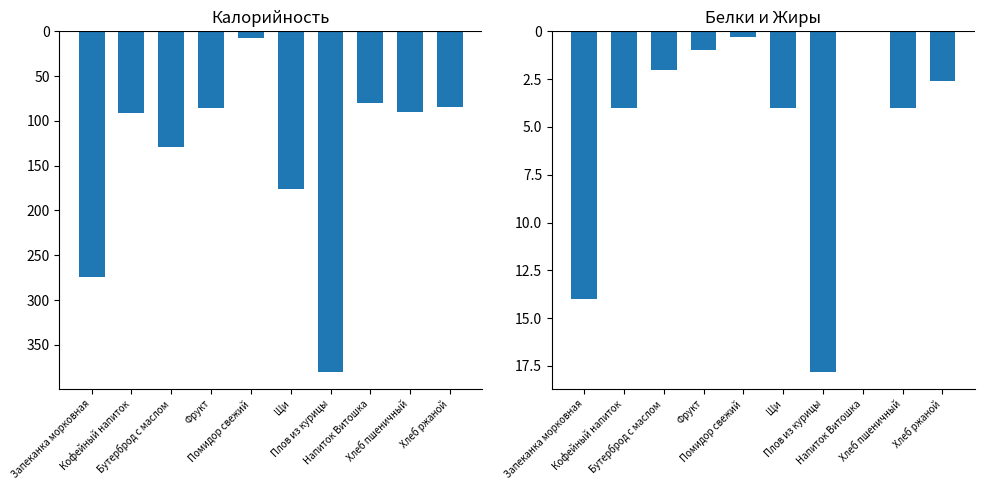

What is the label of the 10th bar from the left?

Хлеб ржаной